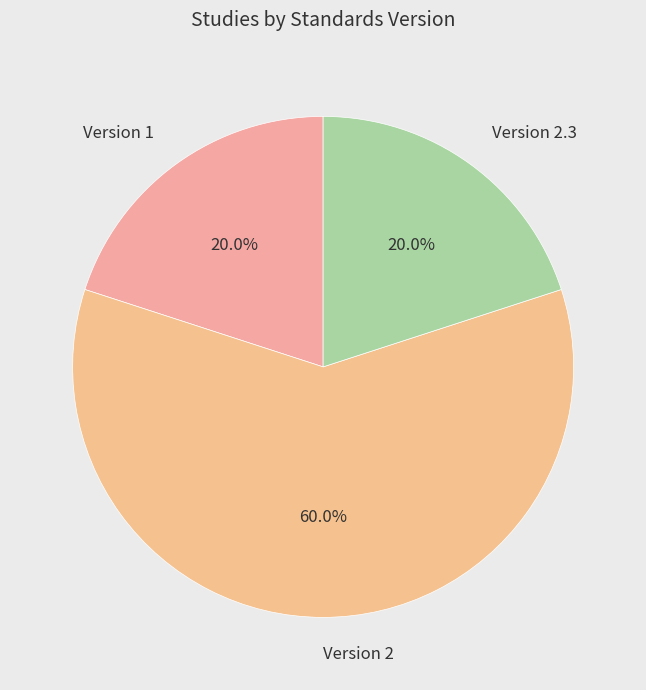

How many segments does this pie chart have?

3